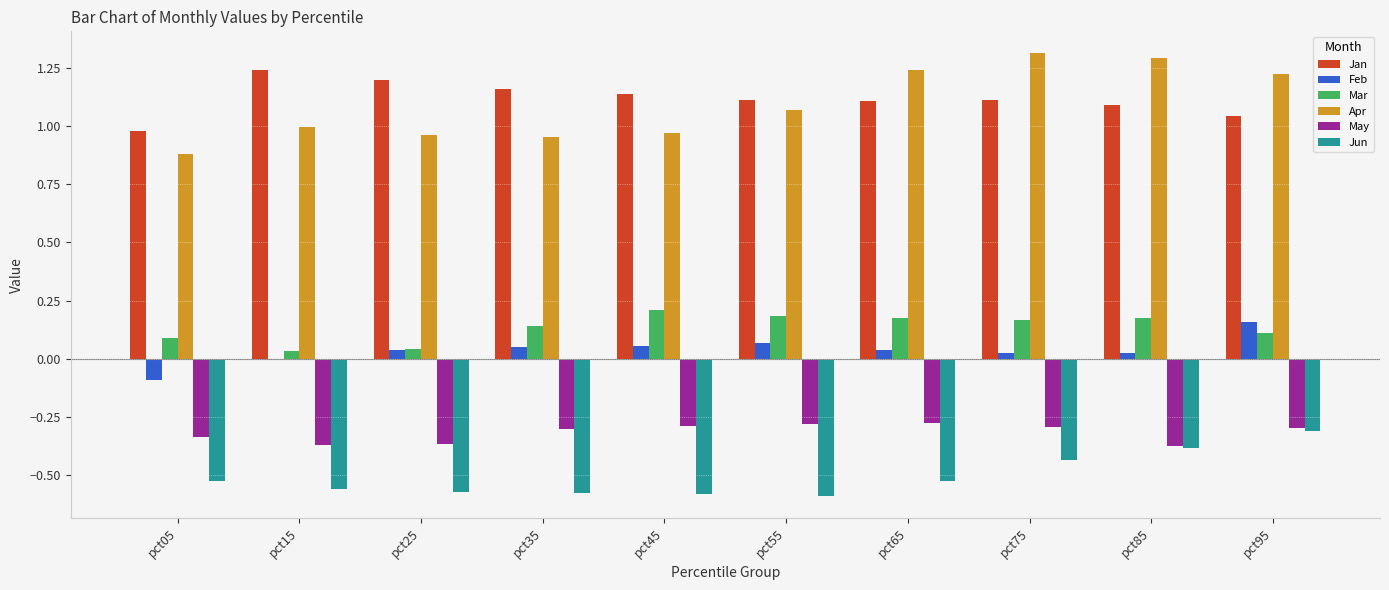

Which category has the lowest value in the Jan series?

pct05